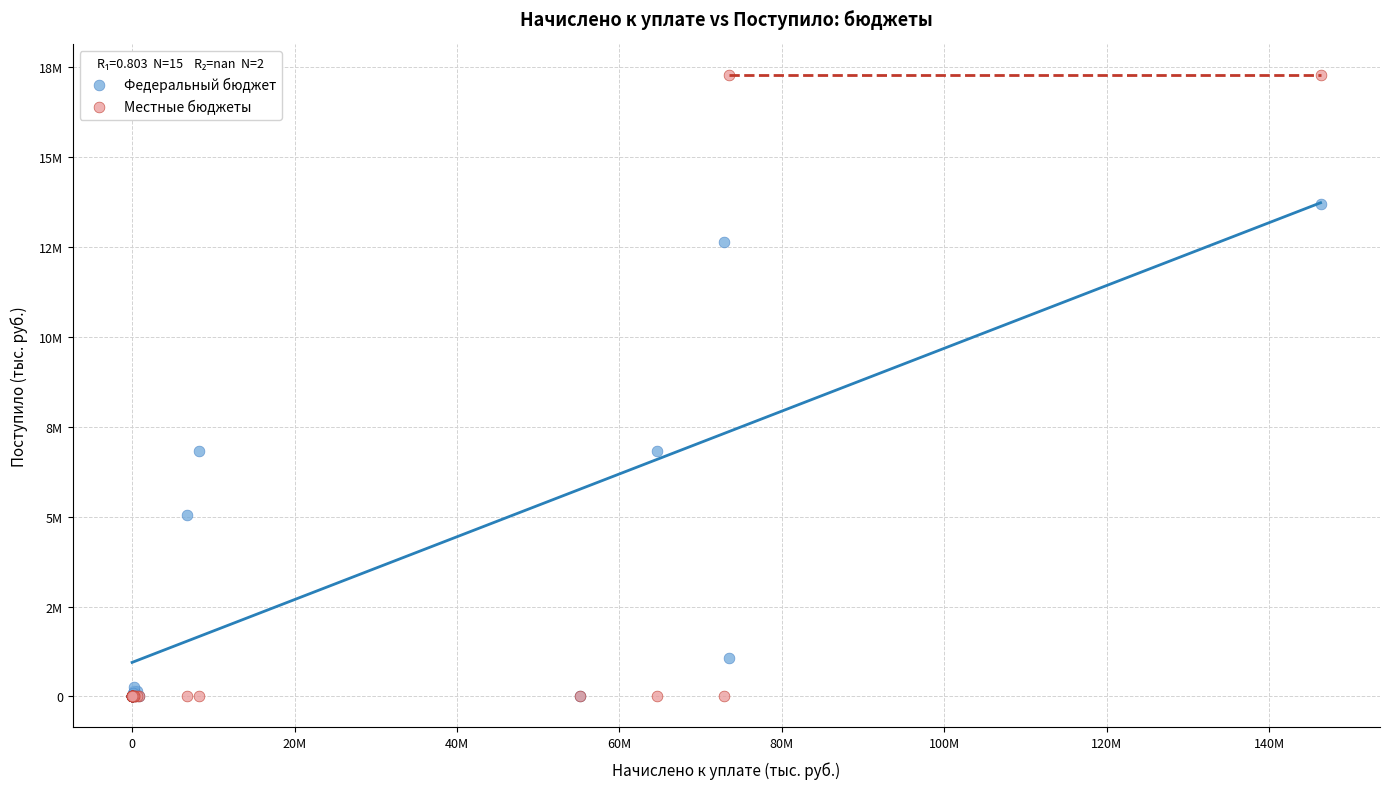

Which series has the widest spread of Y values?

Местные бюджеты